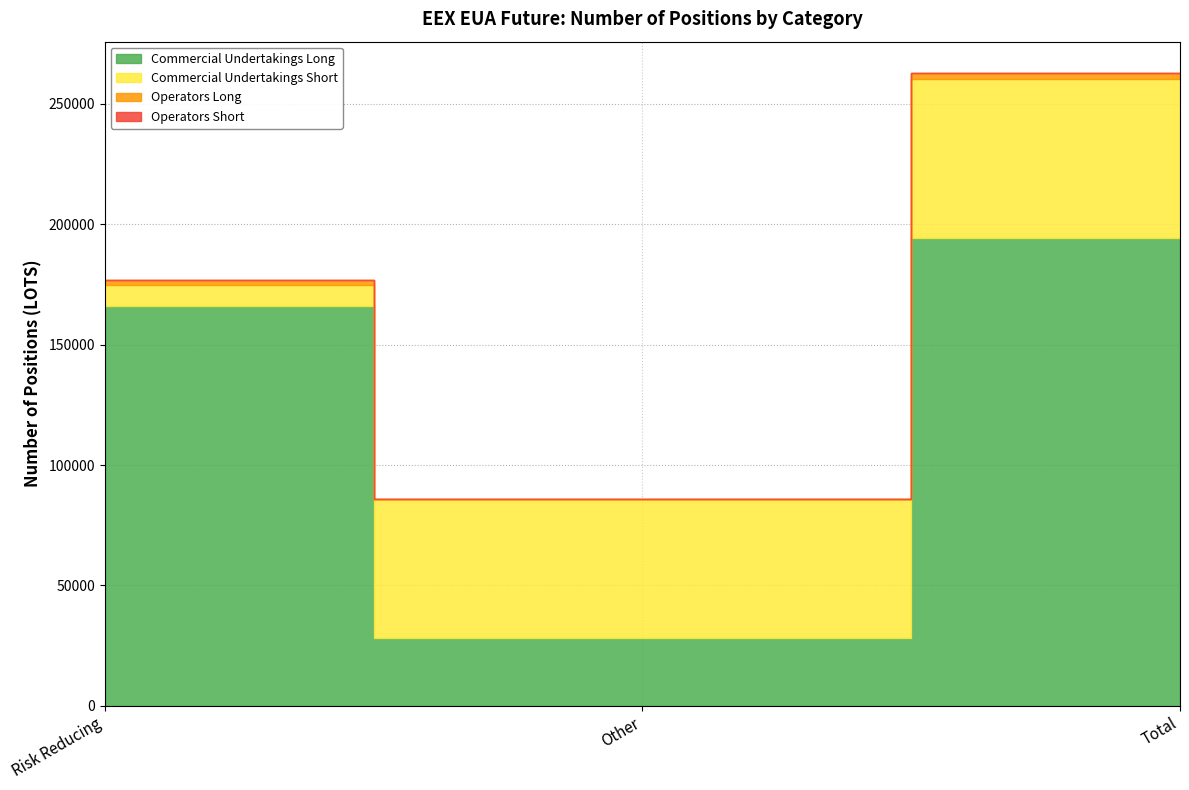

The Operators Long series shows 2192.0 at Risk Reducing. True or false?

True